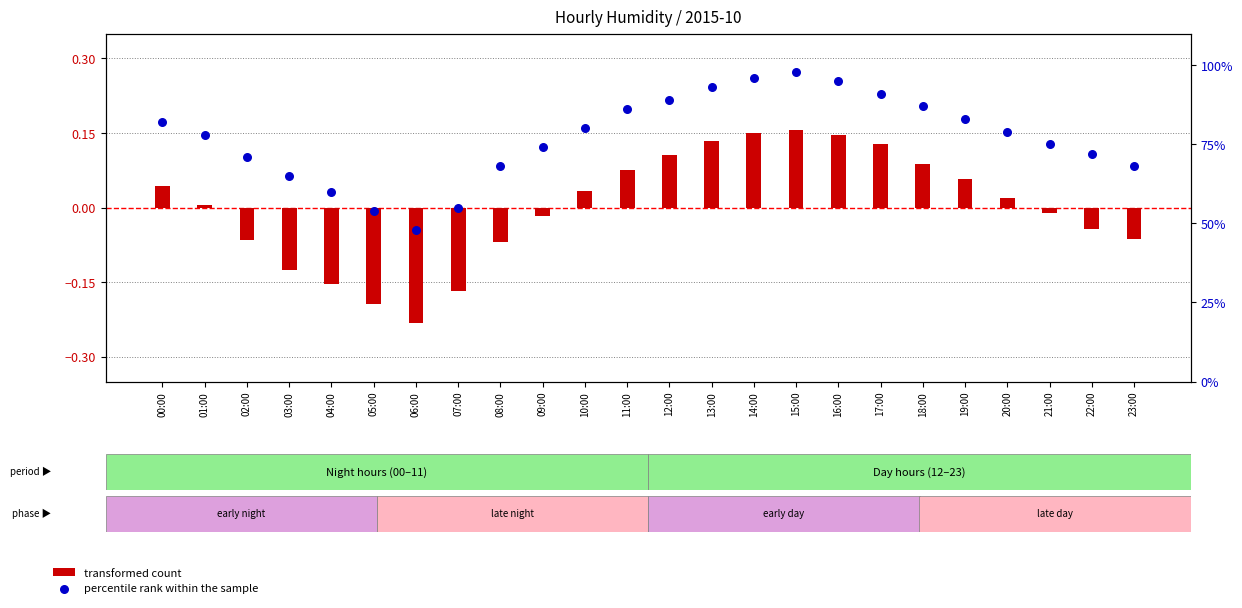

Is the value of percentile rank within the sample at 14:00 greater than the value of transformed count at 06:00?

Yes